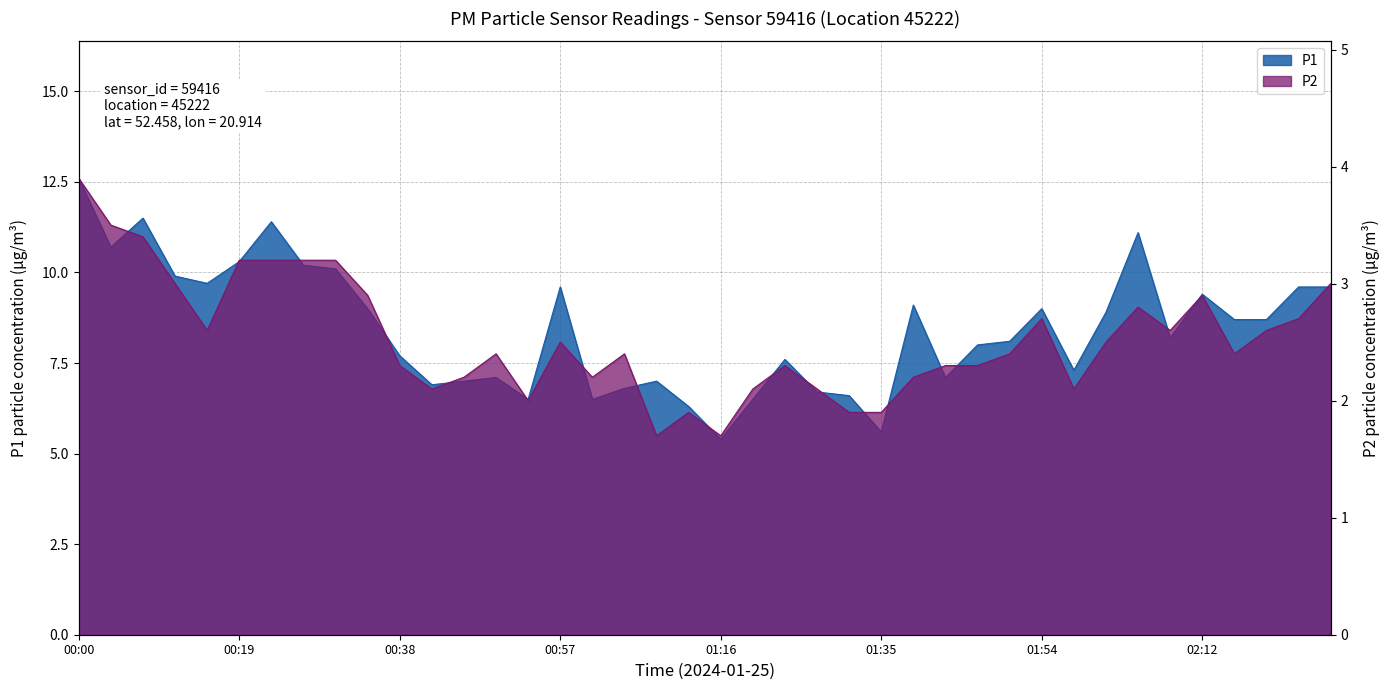

Which series has the largest range (max minus min)?

P1